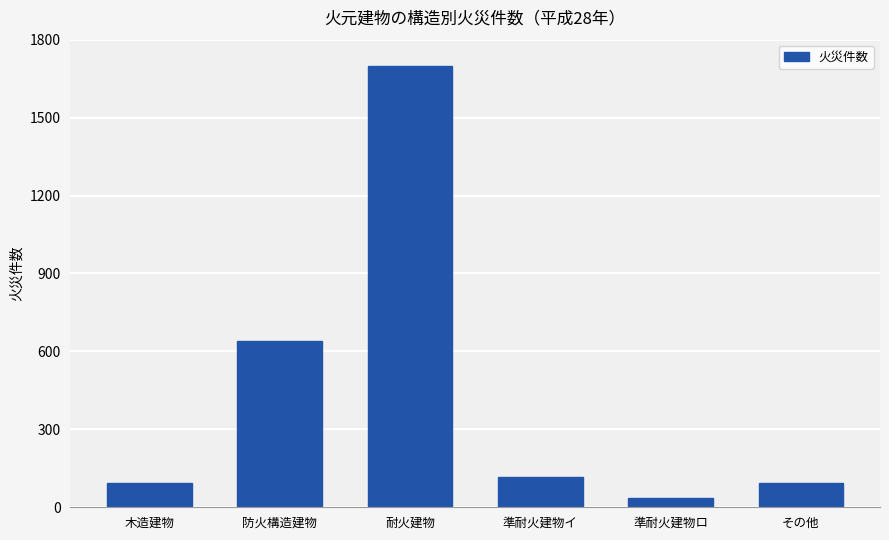

What is the maximum value shown in the chart?

1699